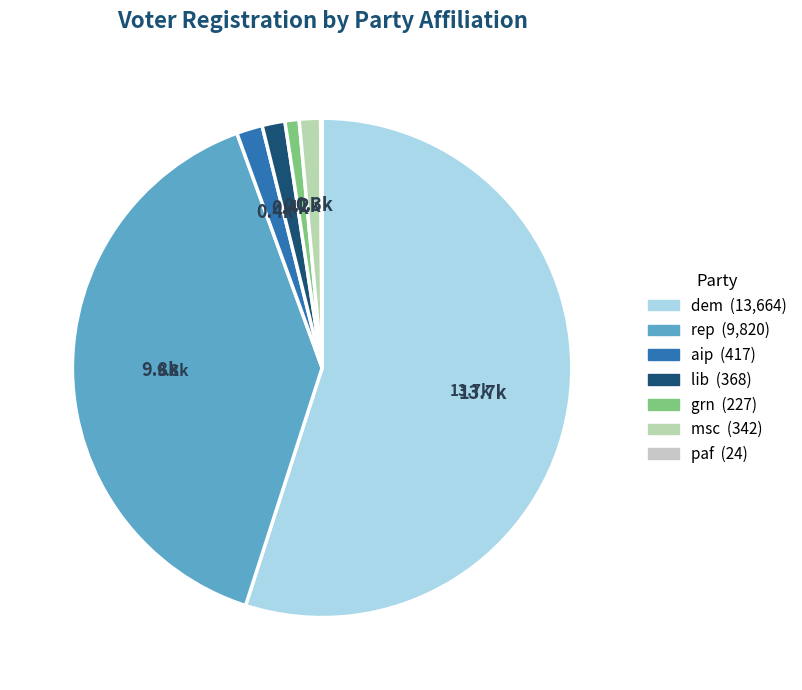

Is it true that lib is 11% of the pie?

False